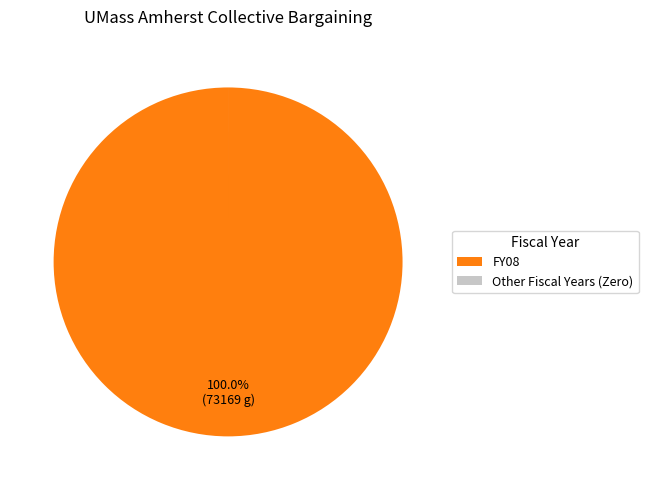

Does any single category account for the majority?

Yes